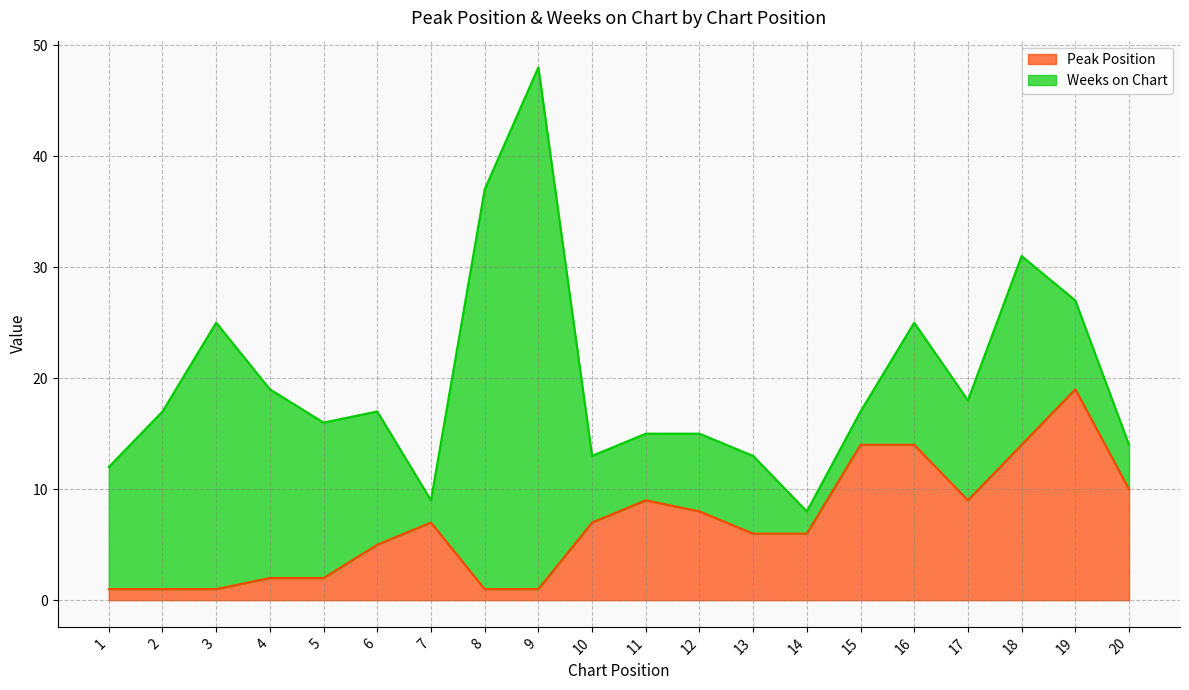

Which category has the highest value in the Peak Position series?

19